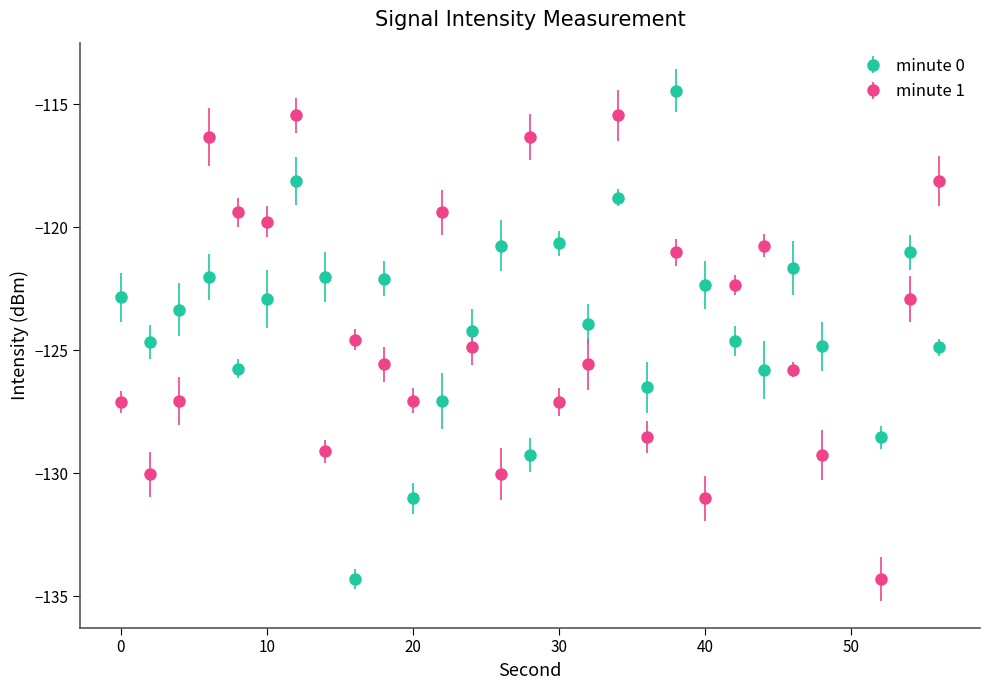

What is the difference between the maximum and minimum values in the minute 1 series?

18.9